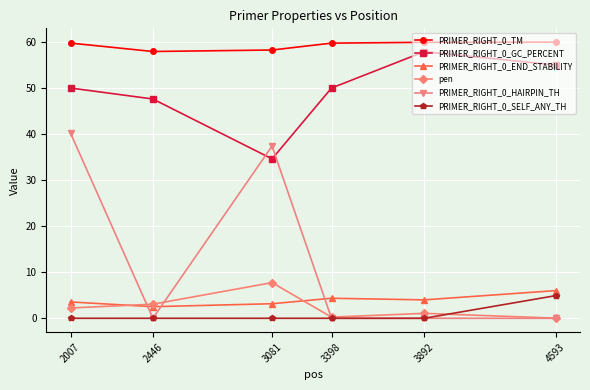

At how many categories does at least one series exceed 55?

6